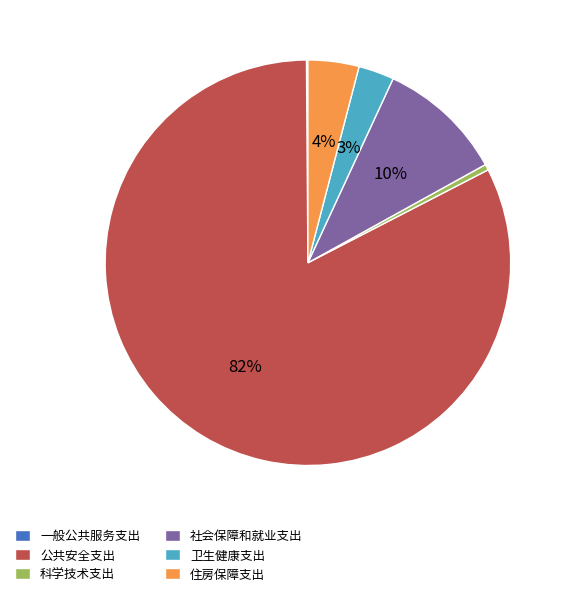

What percentage is the 卫生健康支出 slice, to the nearest percent?

3%